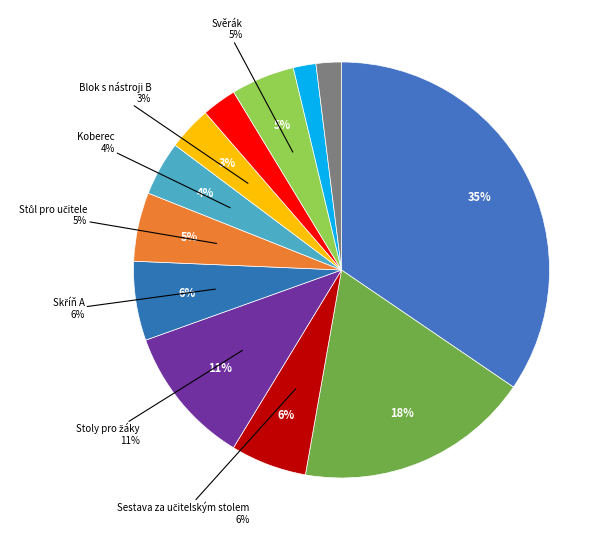

Rank the categories by value from highest to lowest.

Ponk, Židle pro žáky, Stoly pro žáky, Skříň A, Sestava za učitelským stolem, Stůl pro učitele, Svěrák, Koberec, Blok s nástroji B, Blok s nástroji A, Blok s nástroji C, Posuvník